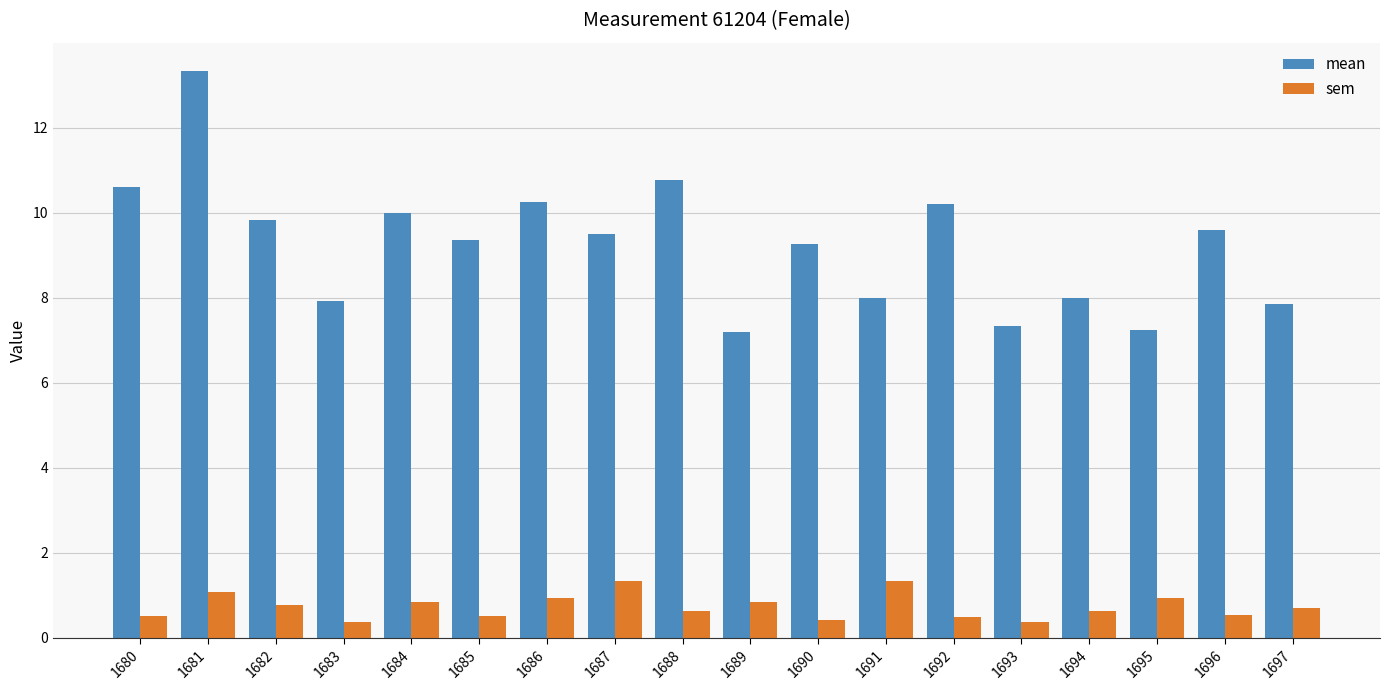

What is the average value of the sem series?

0.7